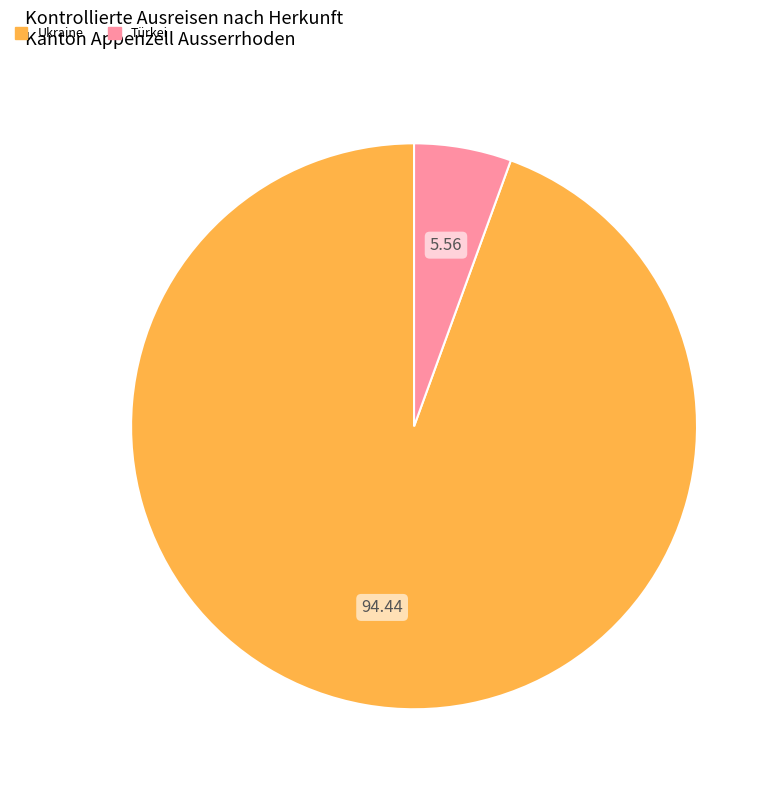

Between Ukraine and Türkei, which is larger?

Ukraine